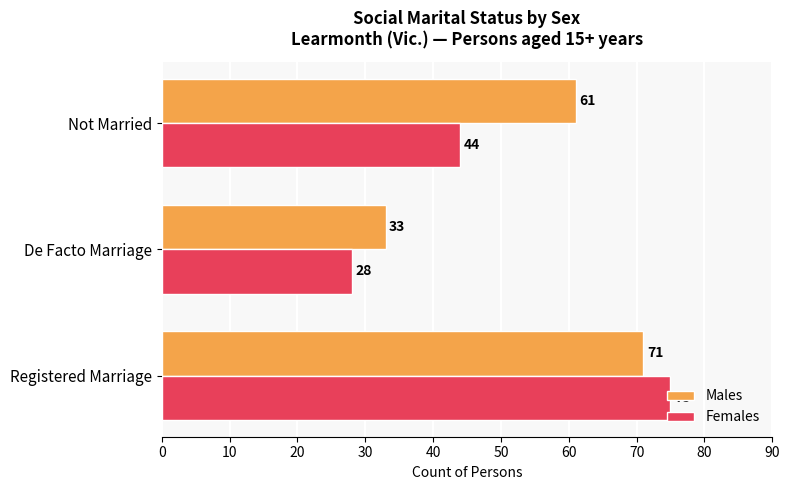

Rank the series by their average value, from lowest to highest.

Females, Males